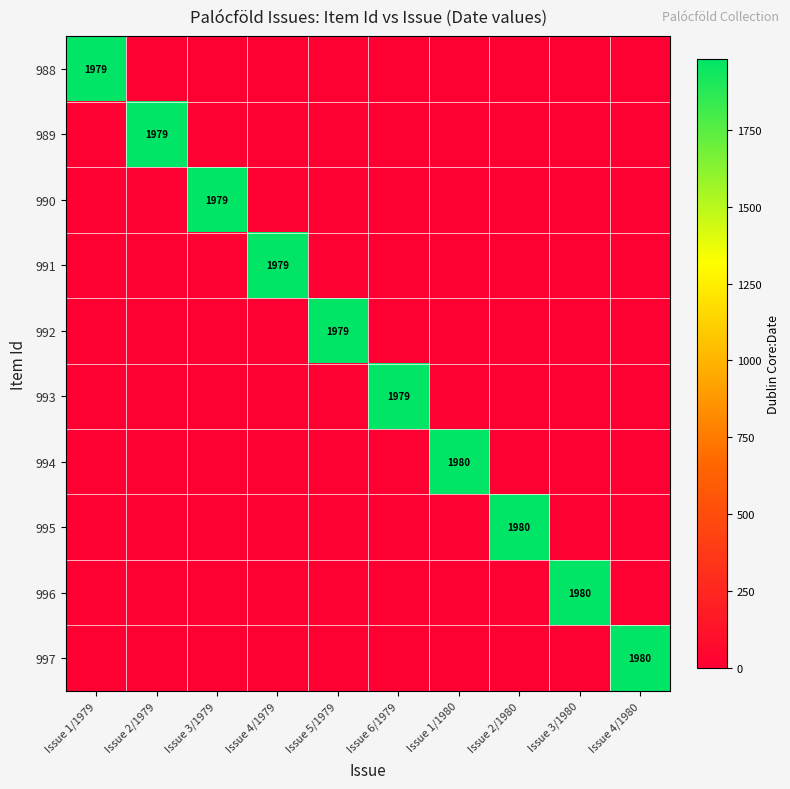

Is the value of 994 at Issue 2/1980 greater than the value of 989 at Issue 2/1980?

No